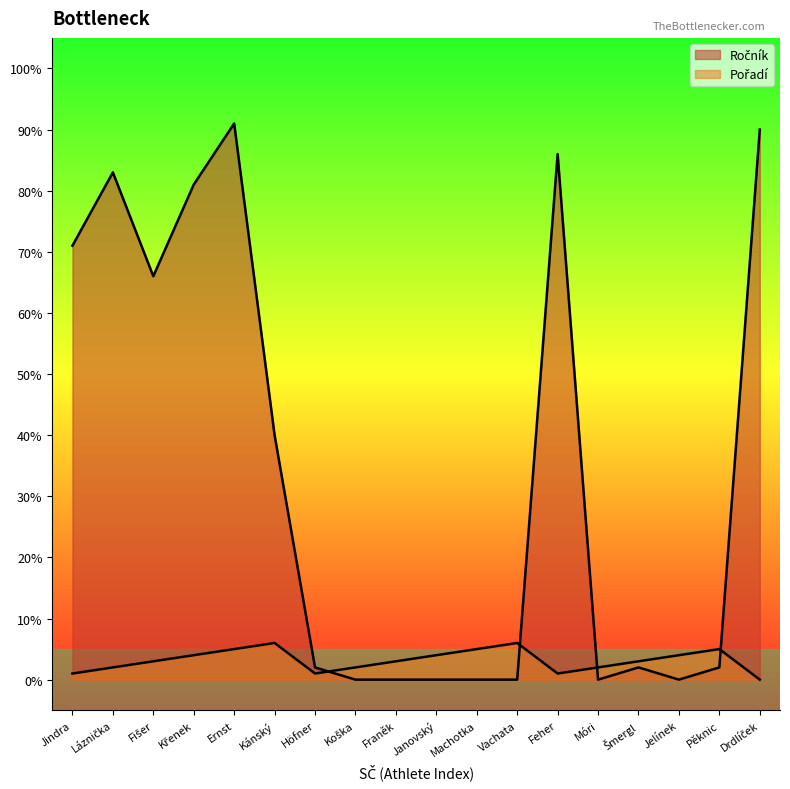

The Ročník series shows 0 at Franěk. True or false?

True